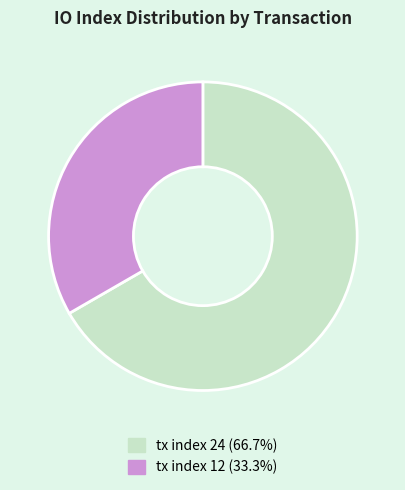

Do tx index 12 and tx index 24 together represent more than half of the pie?

Yes